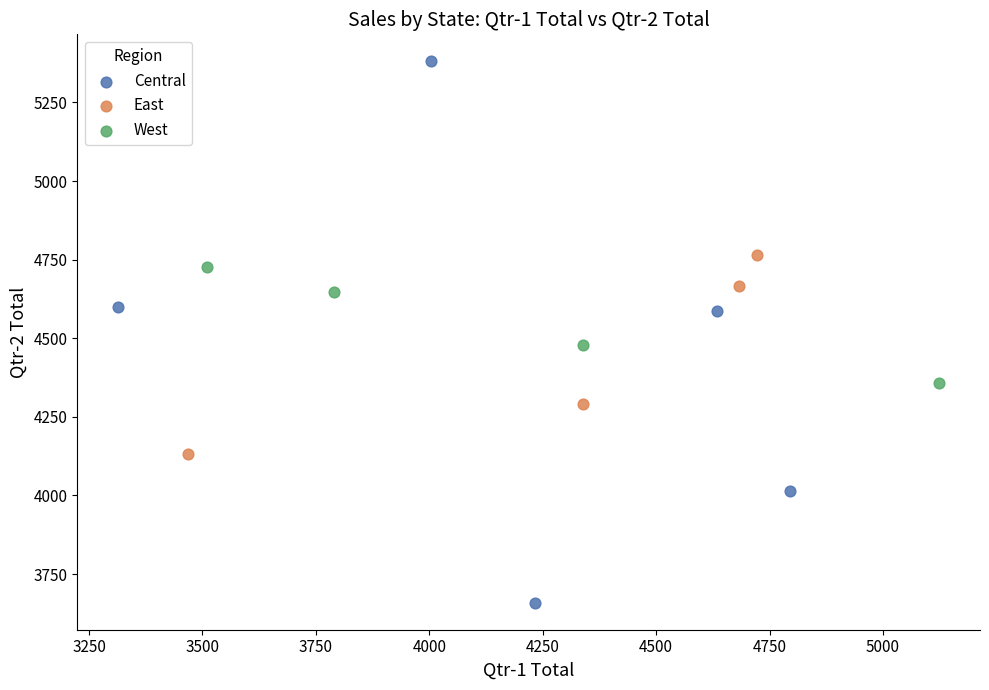

Which series has the largest Y range (max minus min)?

Central